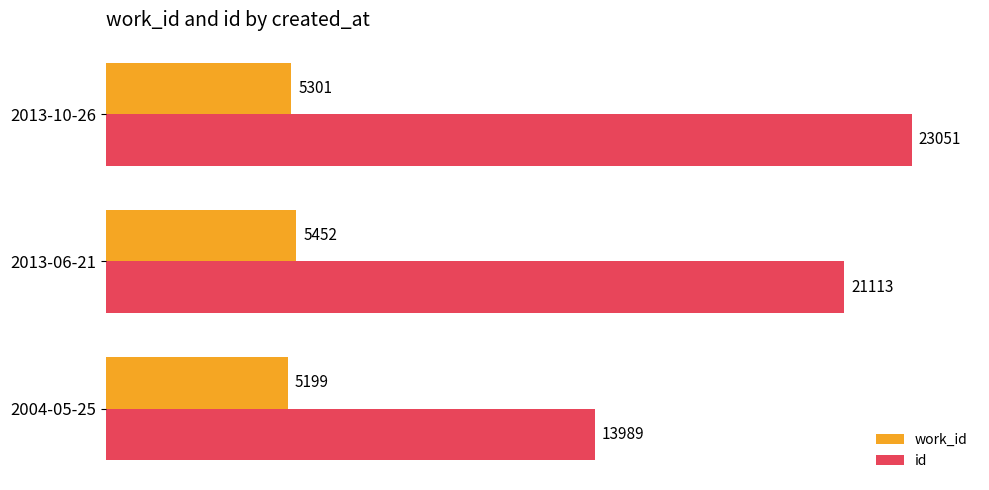

The value of id at 2004-05-25 is 8591. True or false?

False